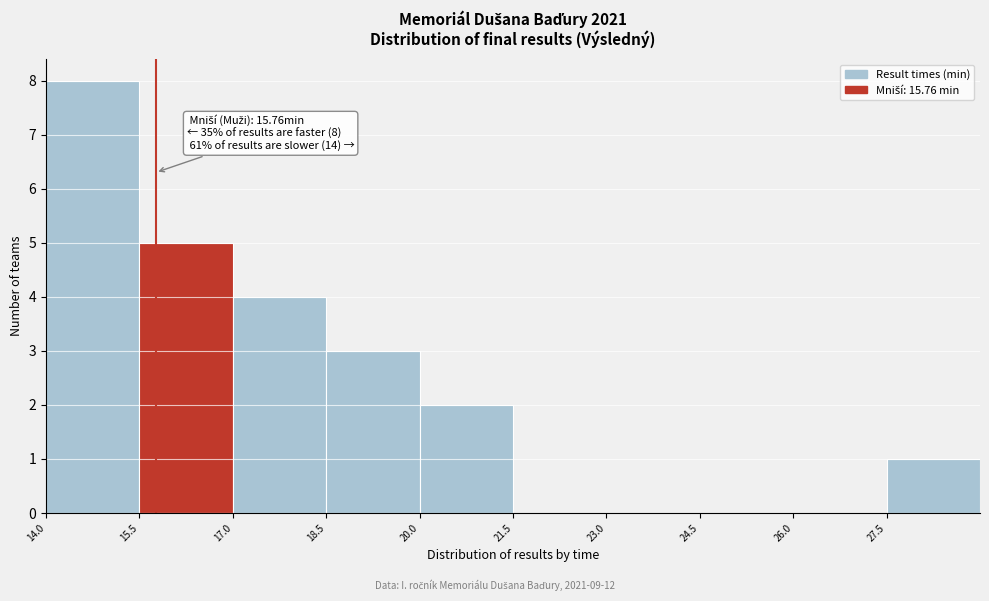

Over which range of the x-axis is the bar tallest?

14.0 to 15.5